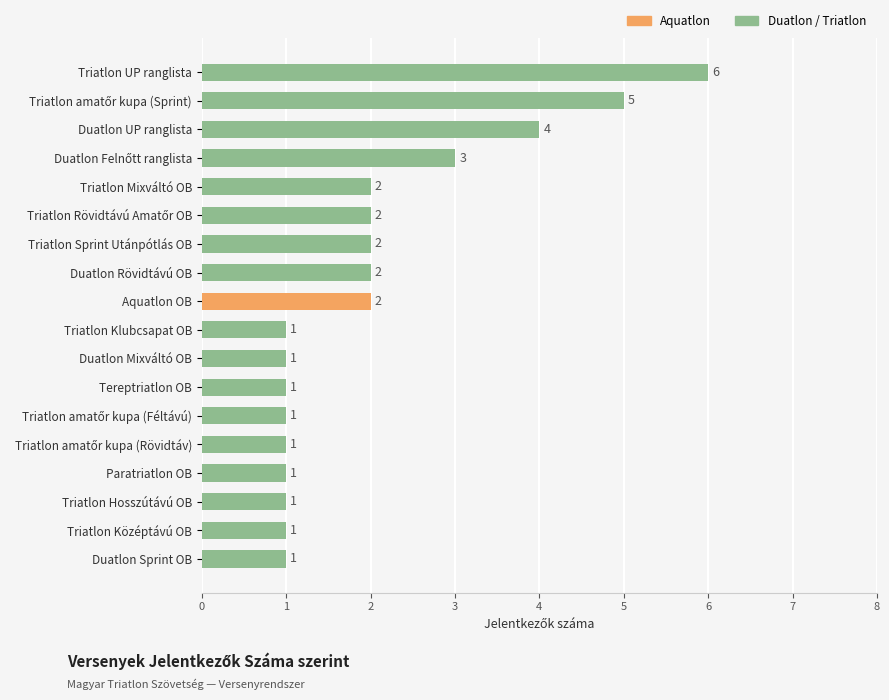

Reading top to bottom, what are all the values shown in this chart?

6	5	4	3	2	2	2	2	2	1	1	1	1	1	1	1	1	1